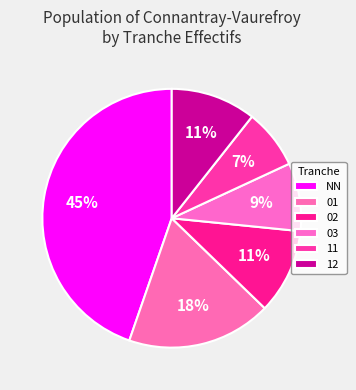

Count the number of slices in the pie.

6